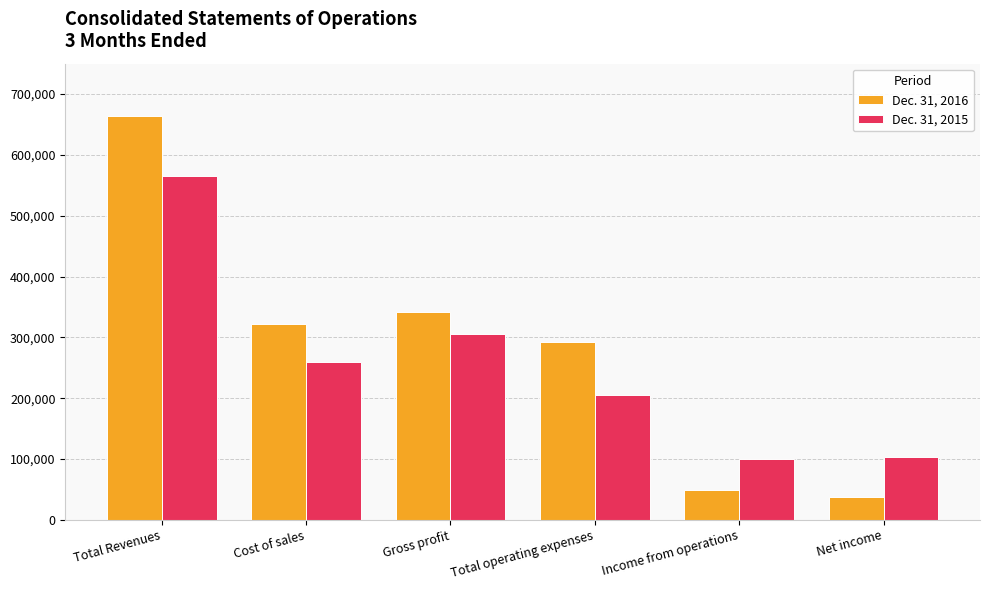

How many bars are there in each group?

2